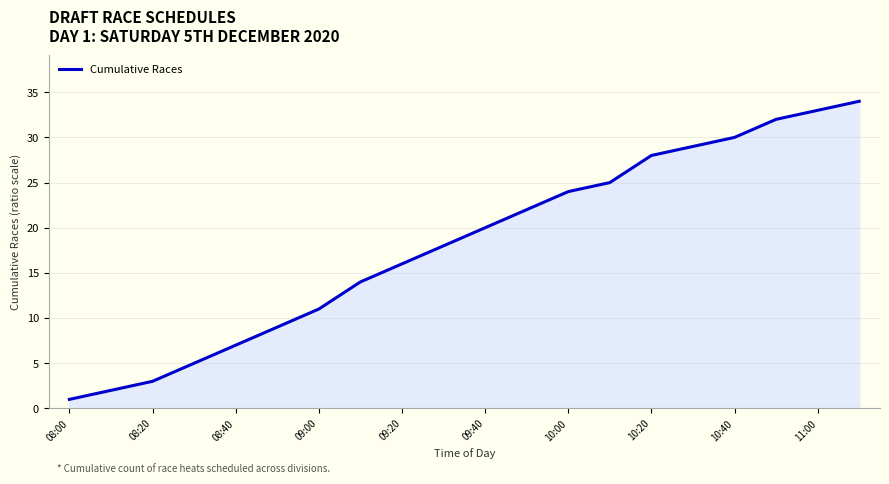

What is the maximum value shown in the chart?

34